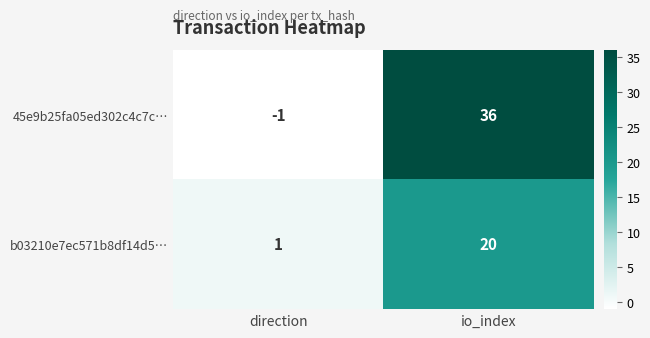

At which category does the chart reach its peak across all series?

io_index